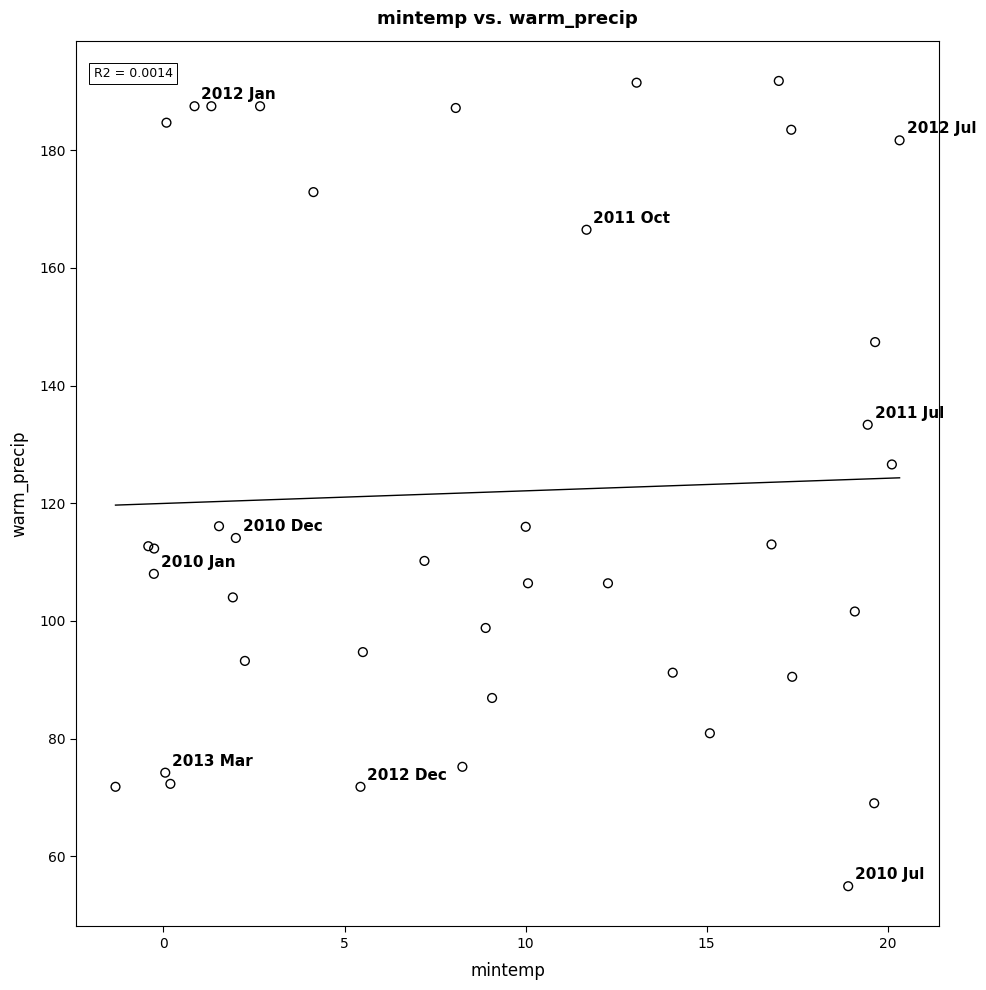

What Y value in the scatter plot is closest to 123?

126.6